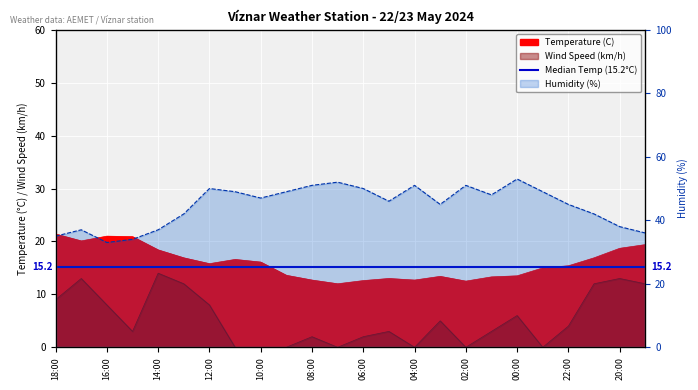

Rank the series by their average value, from lowest to highest.

Wind Speed (km/h), Temperature (C), Humidity (%)